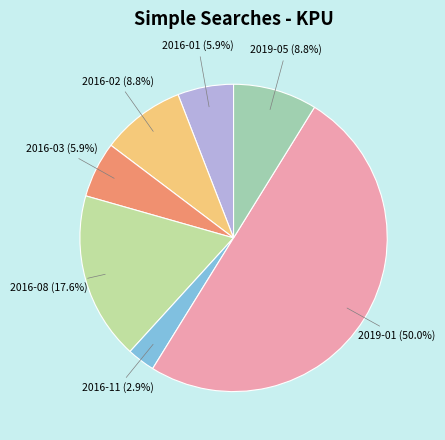

Which has a higher value, 2016-02 or 2016-03?

2016-02